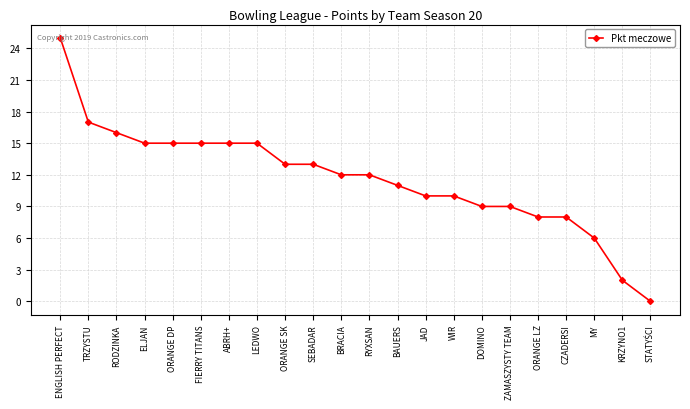

What is the label of the 18th point from the left?

ORANGE LZ